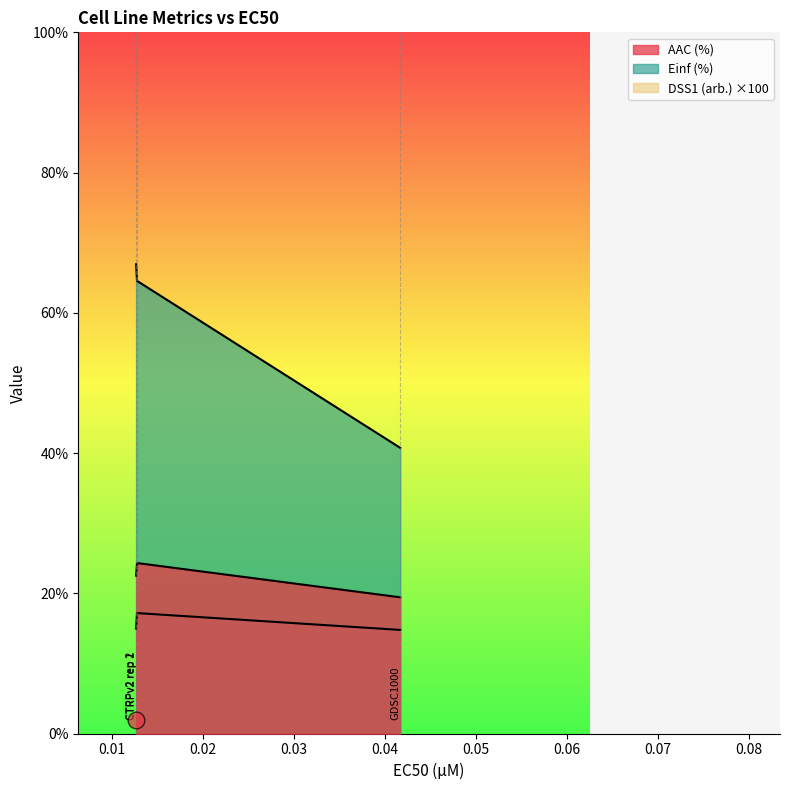

What is the average value of the AAC (%) series?

22.1